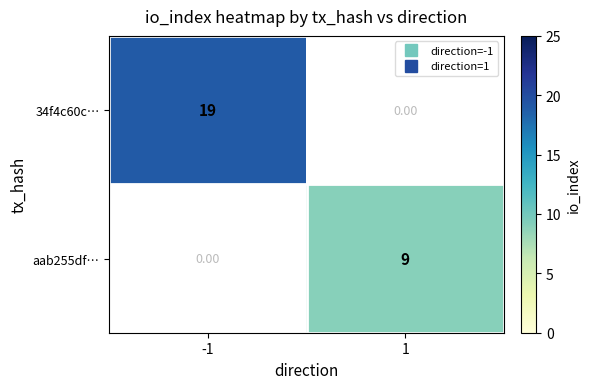

Between 1 and -1, which is larger?

-1